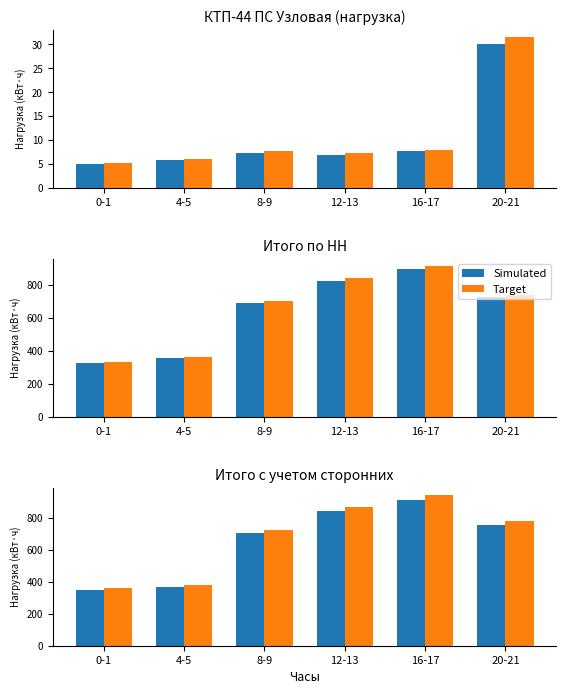

True or false: Target has a value of 431.4 at 20-21.

False